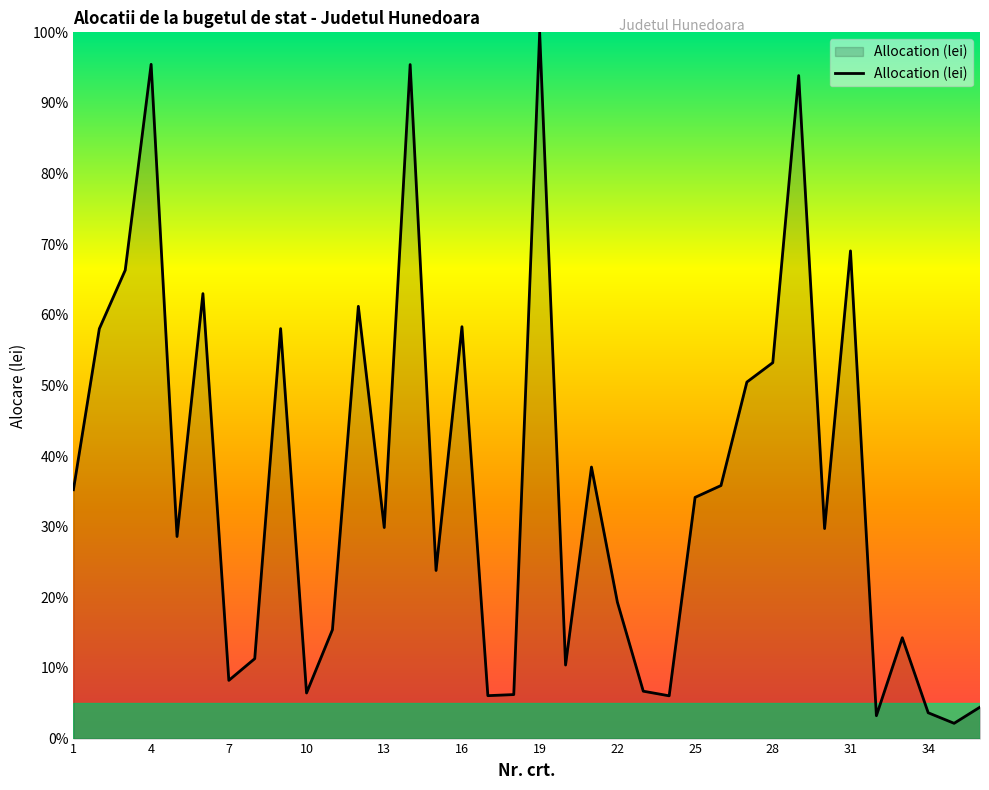

What is the smallest value displayed?

2.2